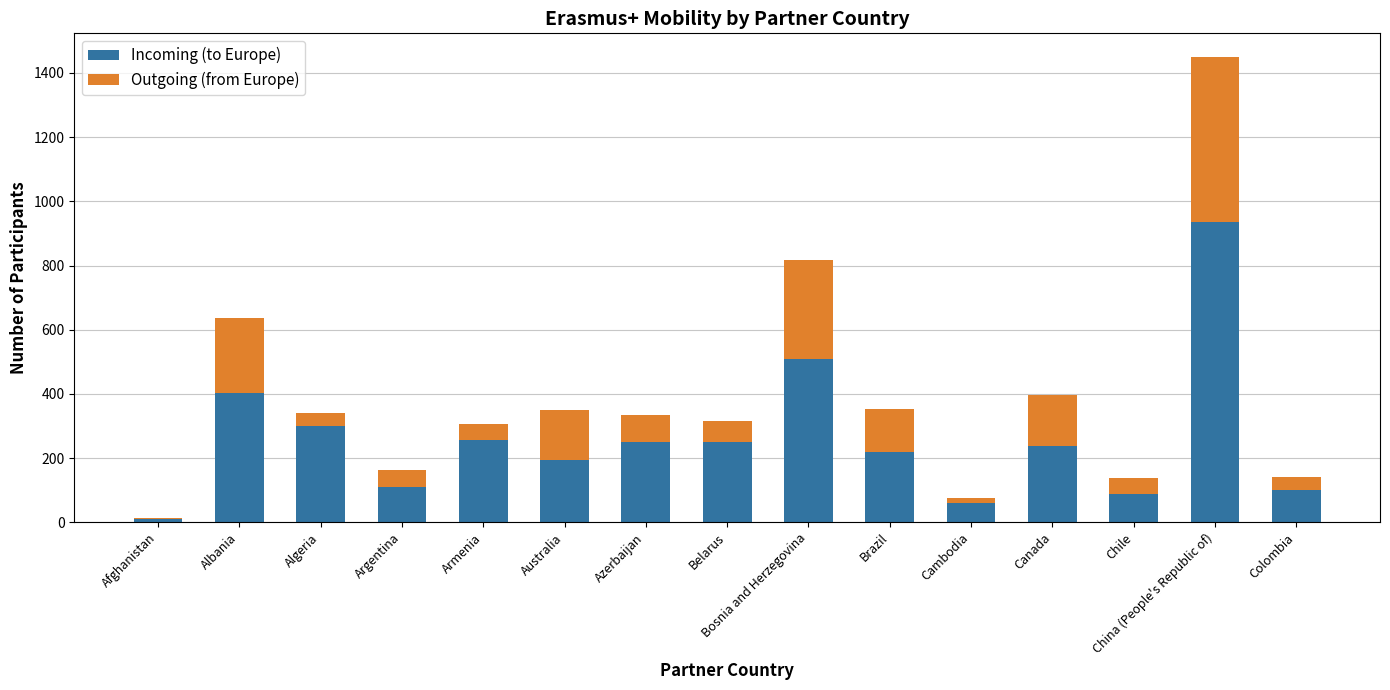

What is the total value across all series at Argentina?

164